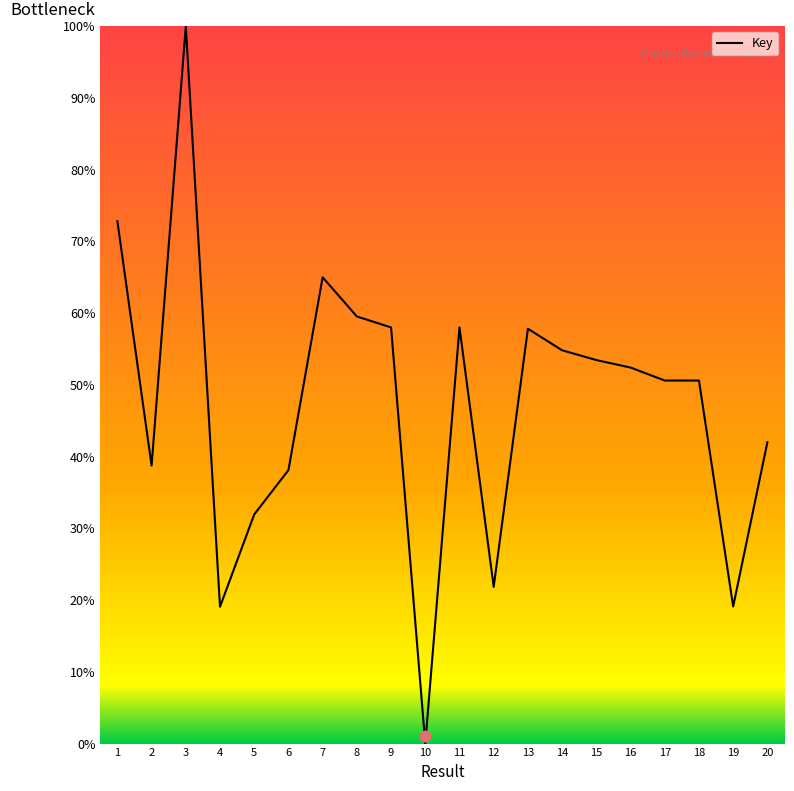

What is the change in value from 14 to 17?

-4.2